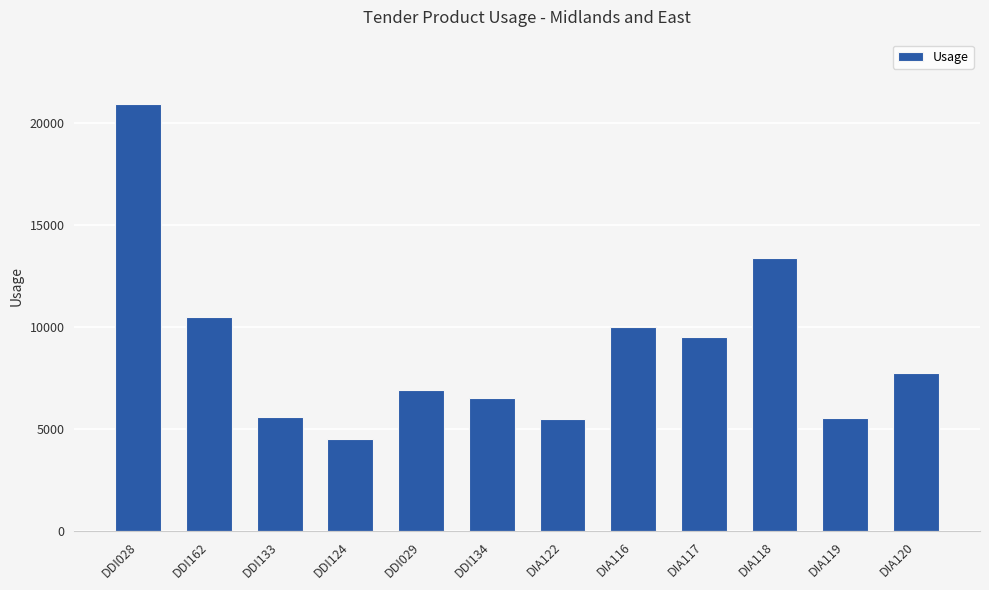

The value at DIA118 is 13397. True or false?

True